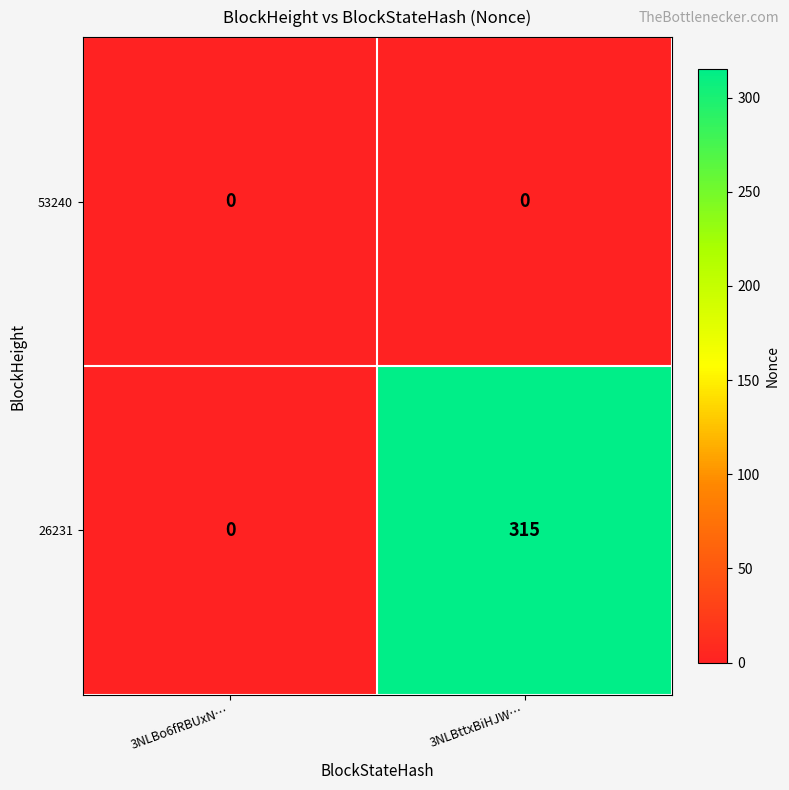

The 53240 series shows 0 at 3NLBttxBiHJW…. True or false?

True